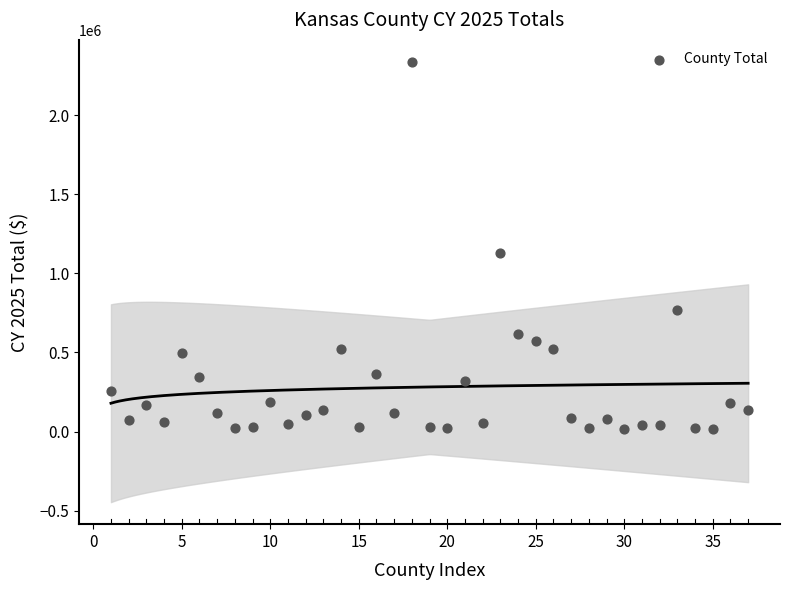

What Y value in the scatter plot is closest to 1174780?

1126074.1